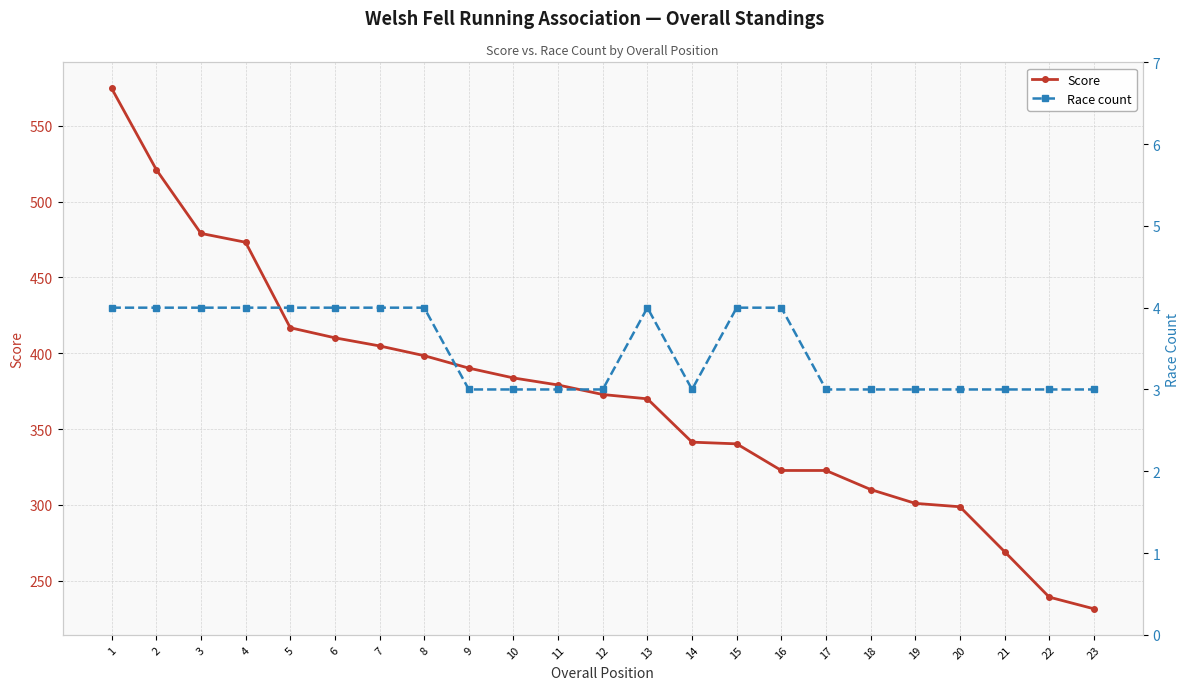

At which label does Race count reach its minimum?

9